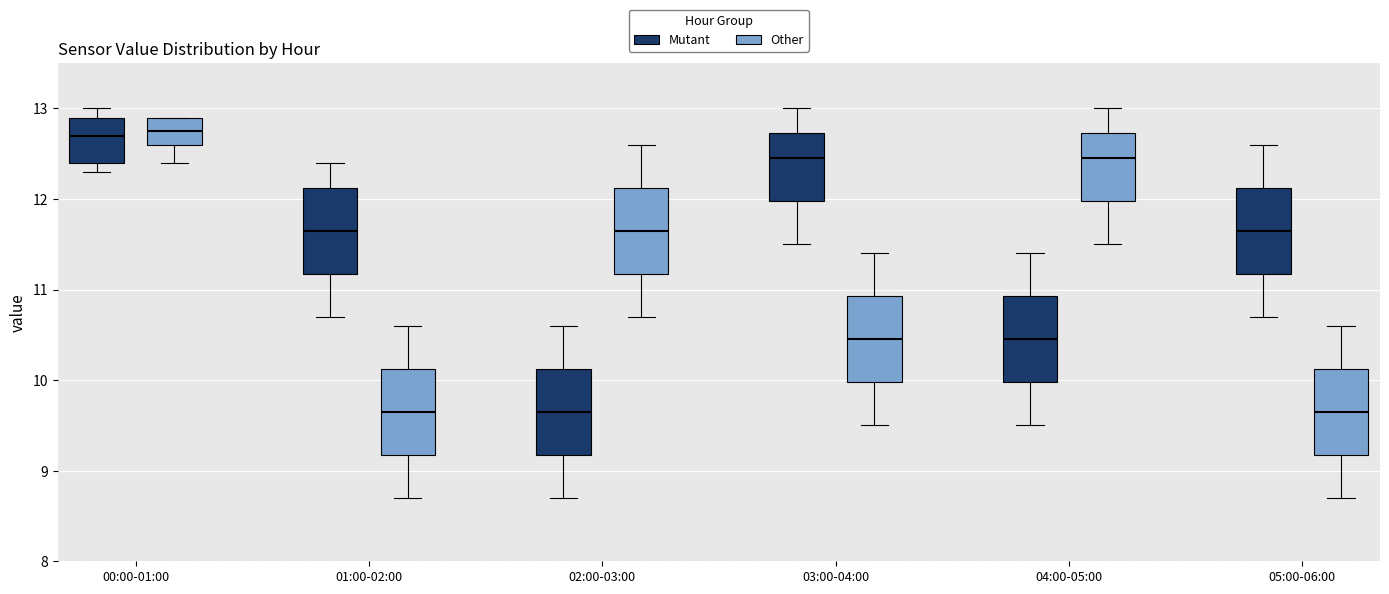

Reading left to right, read every box against the y-axis: the position of its median line, the range the box covers, and the ends of its whiskers. The values are not printed on the chart, so give them approximately, as read against the axis.

00:00-01:00 (Mutant): median 12.7, box 12.4 to 12.9, whiskers 12.3 to 13.0
00:00-01:00 (Other): median 12.8, box 12.6 to 12.9, whiskers 12.4 to 12.9
01:00-02:00 (Mutant): median 11.7, box 11.2 to 12.1, whiskers 10.7 to 12.4
01:00-02:00 (Other): median 9.7, box 9.2 to 10.1, whiskers 8.7 to 10.6
02:00-03:00 (Mutant): median 9.7, box 9.2 to 10.1, whiskers 8.7 to 10.6
02:00-03:00 (Other): median 11.7, box 11.2 to 12.1, whiskers 10.7 to 12.6
03:00-04:00 (Mutant): median 12.5, box 12.0 to 12.7, whiskers 11.5 to 13.0
03:00-04:00 (Other): median 10.5, box 10.0 to 10.9, whiskers 9.5 to 11.4
04:00-05:00 (Mutant): median 10.5, box 10.0 to 10.9, whiskers 9.5 to 11.4
04:00-05:00 (Other): median 12.5, box 12.0 to 12.7, whiskers 11.5 to 13.0
05:00-06:00 (Mutant): median 11.7, box 11.2 to 12.1, whiskers 10.7 to 12.6
05:00-06:00 (Other): median 9.7, box 9.2 to 10.1, whiskers 8.7 to 10.6